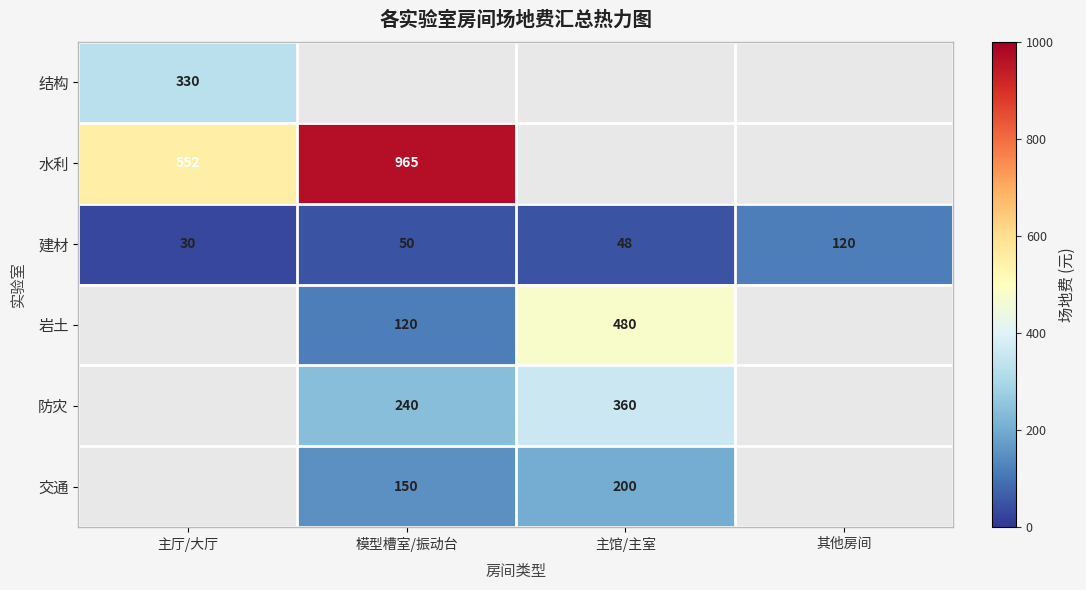

What is the difference between the maximum and second lowest values in the 建材 series?

72